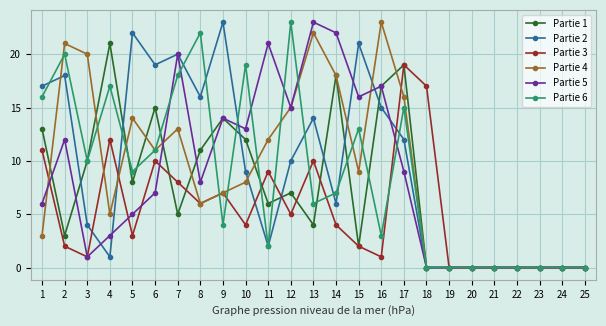

Where do Partie 4 and Partie 1 first cross each other?

1 and 2